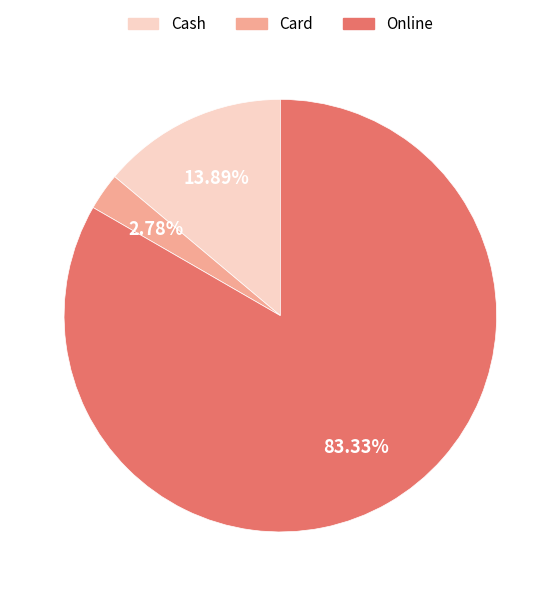

Which has a higher value, Cash or Online?

Online